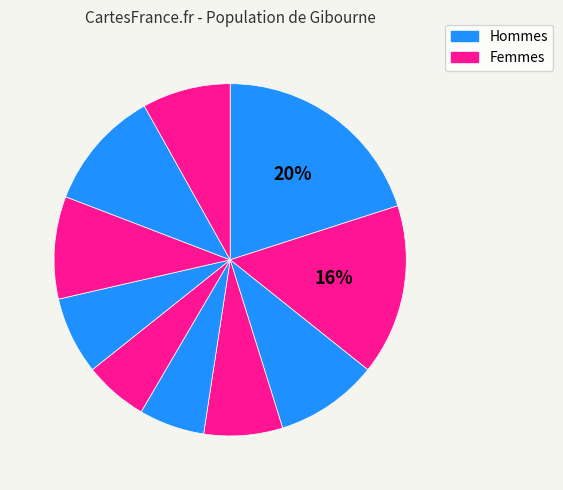

To the nearest percent, what is the average slice percentage?

10%